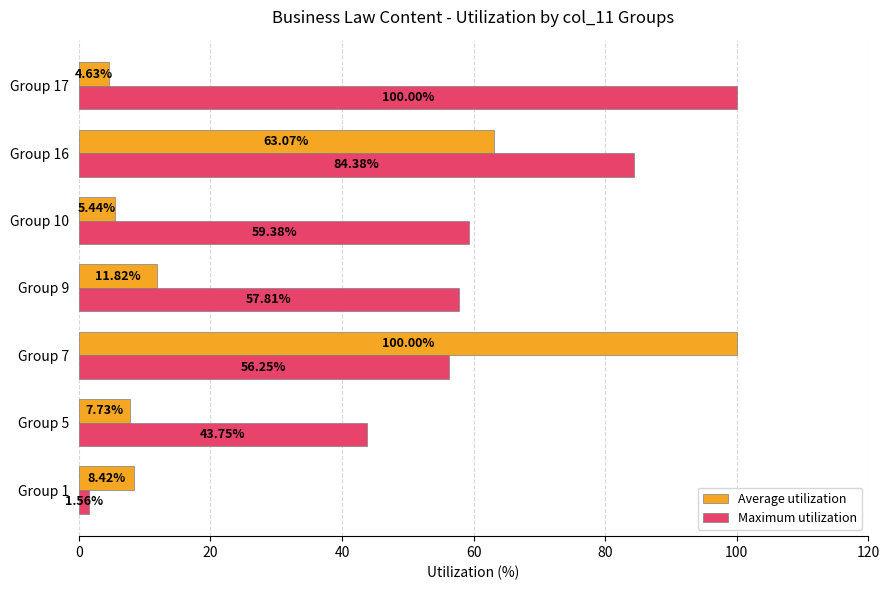

What are all the series names shown in the legend?

Average utilization, Maximum utilization